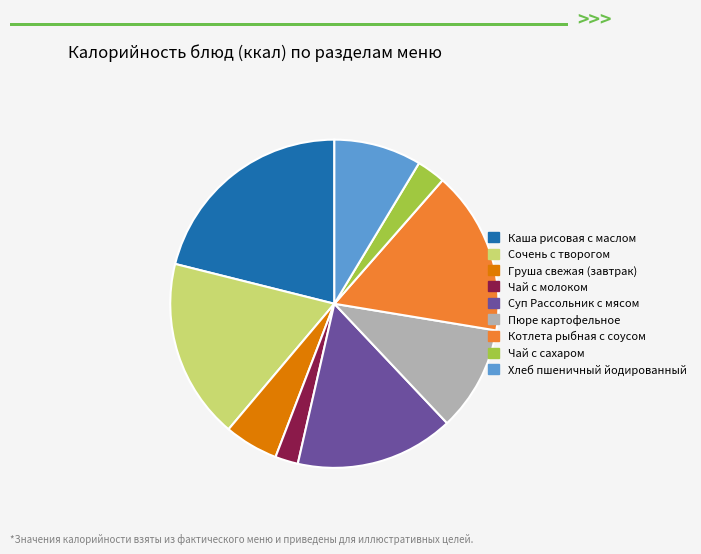

Is there a majority slice in this chart?

No